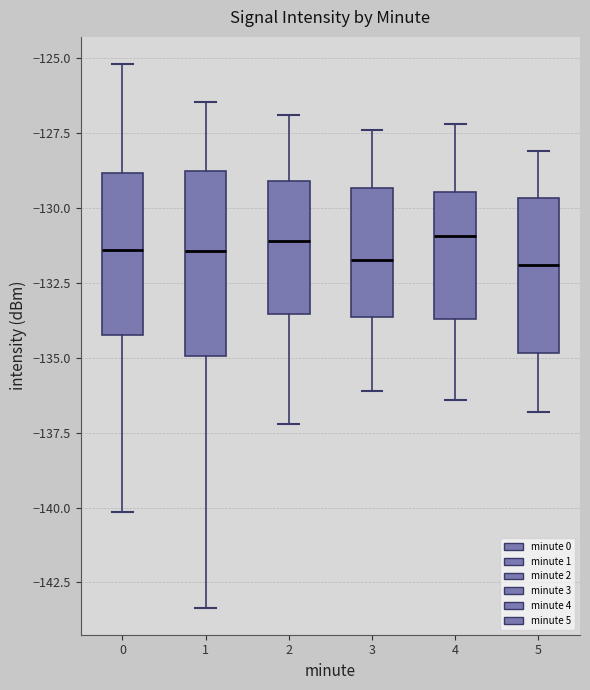

Where does the median line of the box at x = 4 sit on the y-axis? The values are not printed on the chart, so give them approximately, as read against the axis.

-131.0